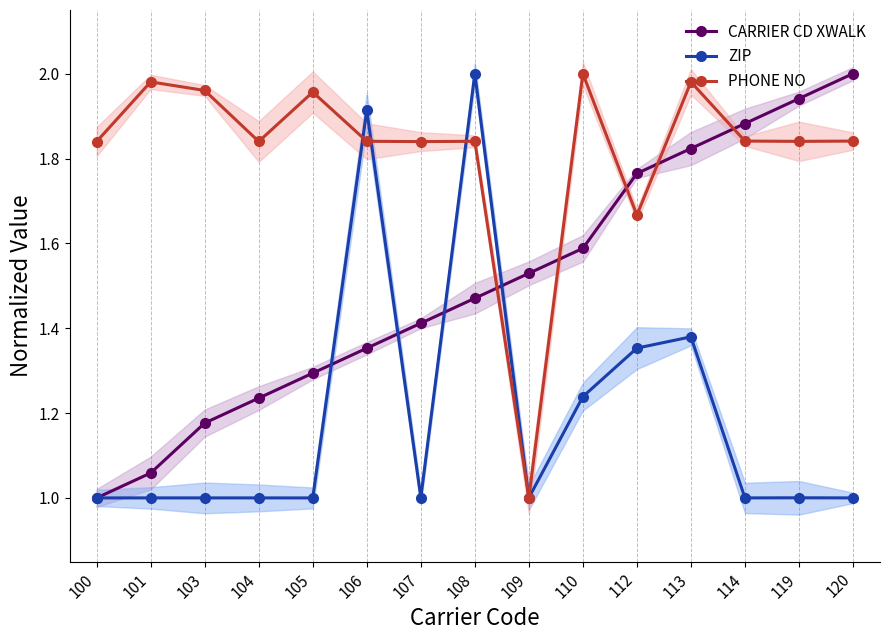

Reading right to left, list all the values displayed in this chart.

CARRIER CD XWALK: 120=2.0	119=1.9	114=1.9	113=1.8	112=1.8	110=1.6	109=1.5	108=1.5	107=1.4	106=1.4	105=1.3	104=1.2	103=1.2	101=1.1	100=1.0
ZIP: 120=1.0	119=1.0	114=1.0	113=1.4	112=1.4	110=1.2	109=1.0	108=2.0	107=1.0	106=1.9	105=1.0	104=1.0	103=1.0	101=1.0	100=1.0
PHONE NO: 120=1.8	119=1.8	114=1.8	113=2.0	112=1.7	110=2.0	109=1.0	108=1.8	107=1.8	106=1.8	105=2.0	104=1.8	103=2.0	101=2.0	100=1.8